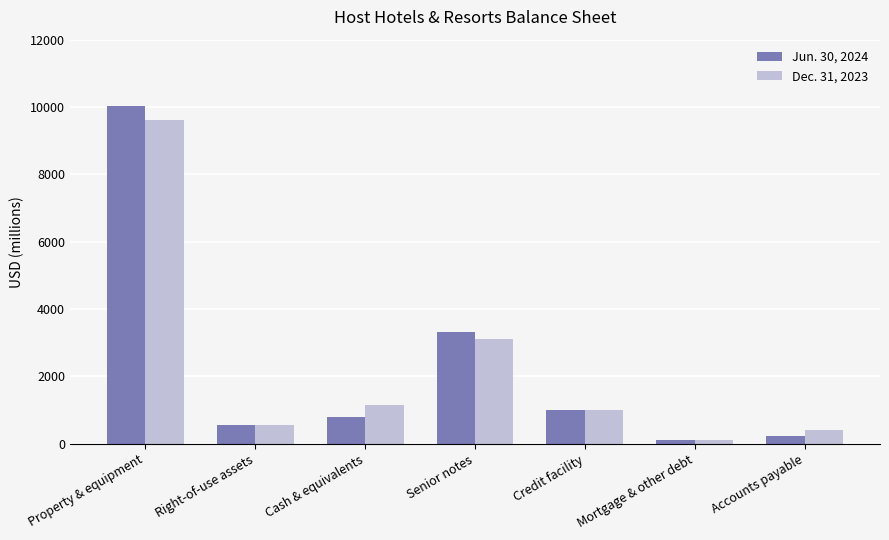

What is the sum of all Jun. 30, 2024 values?

15995